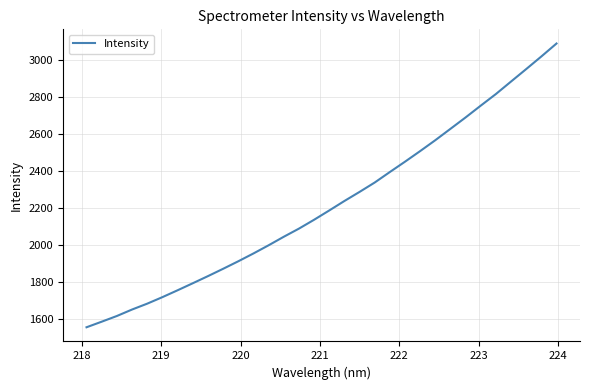

What is the difference between the maximum and minimum values?

1532.5